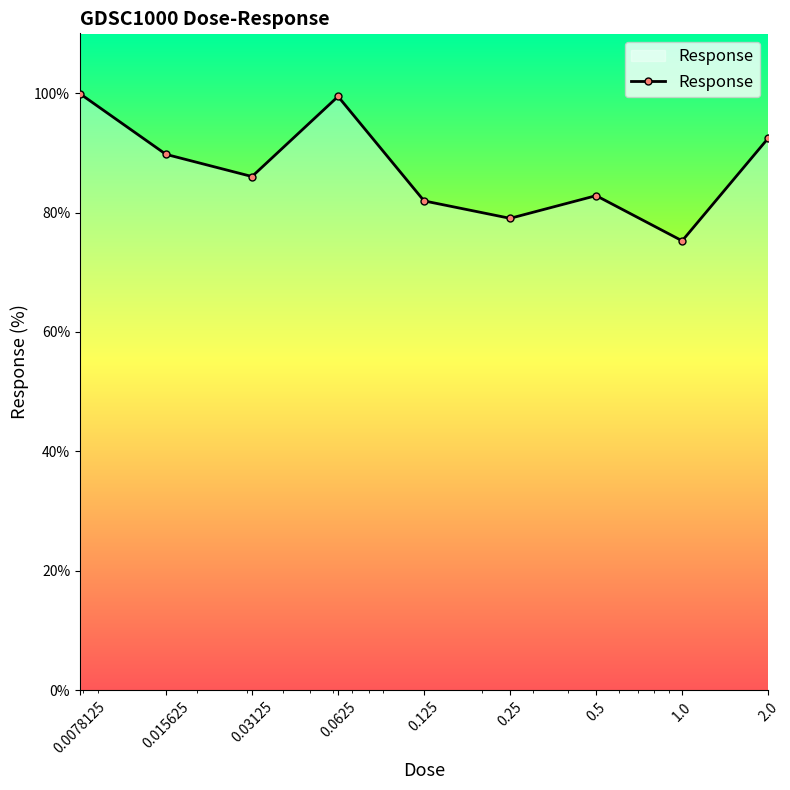

How many interior local peaks (higher than both neighbors) does the data have?

2